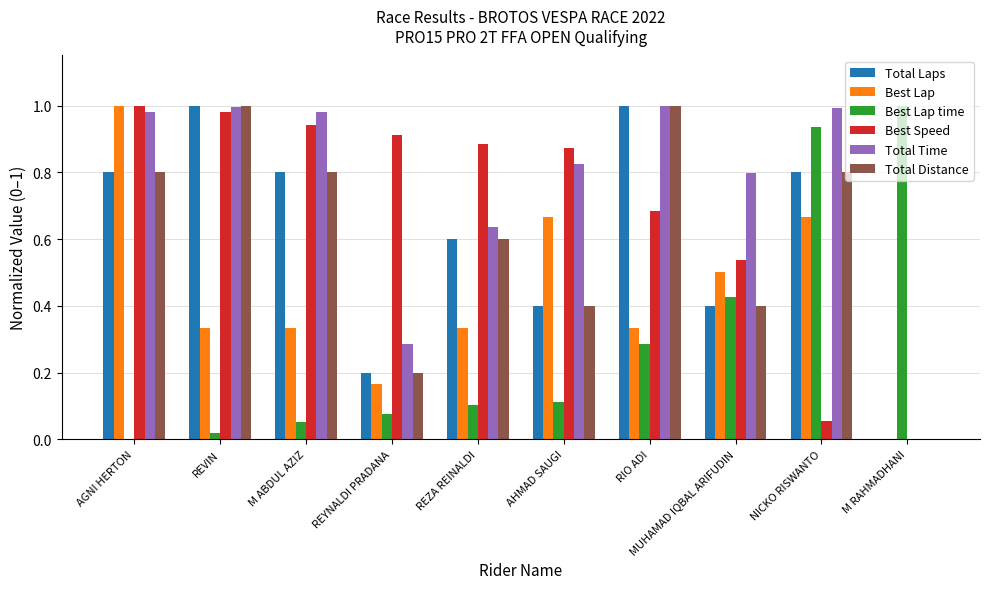

The value of Best Speed at MUHAMAD IQBAL ARIFUDIN is 0.7. True or false?

False